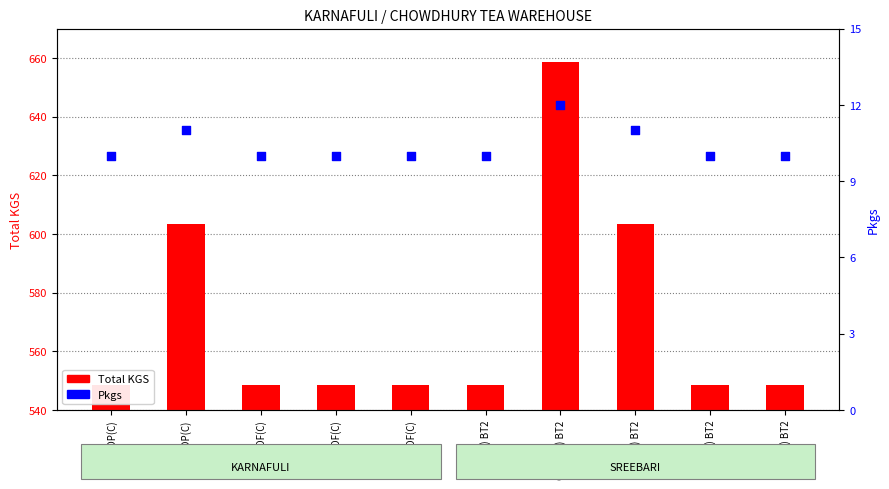

Which series contains the highest Y value?

Total KGS